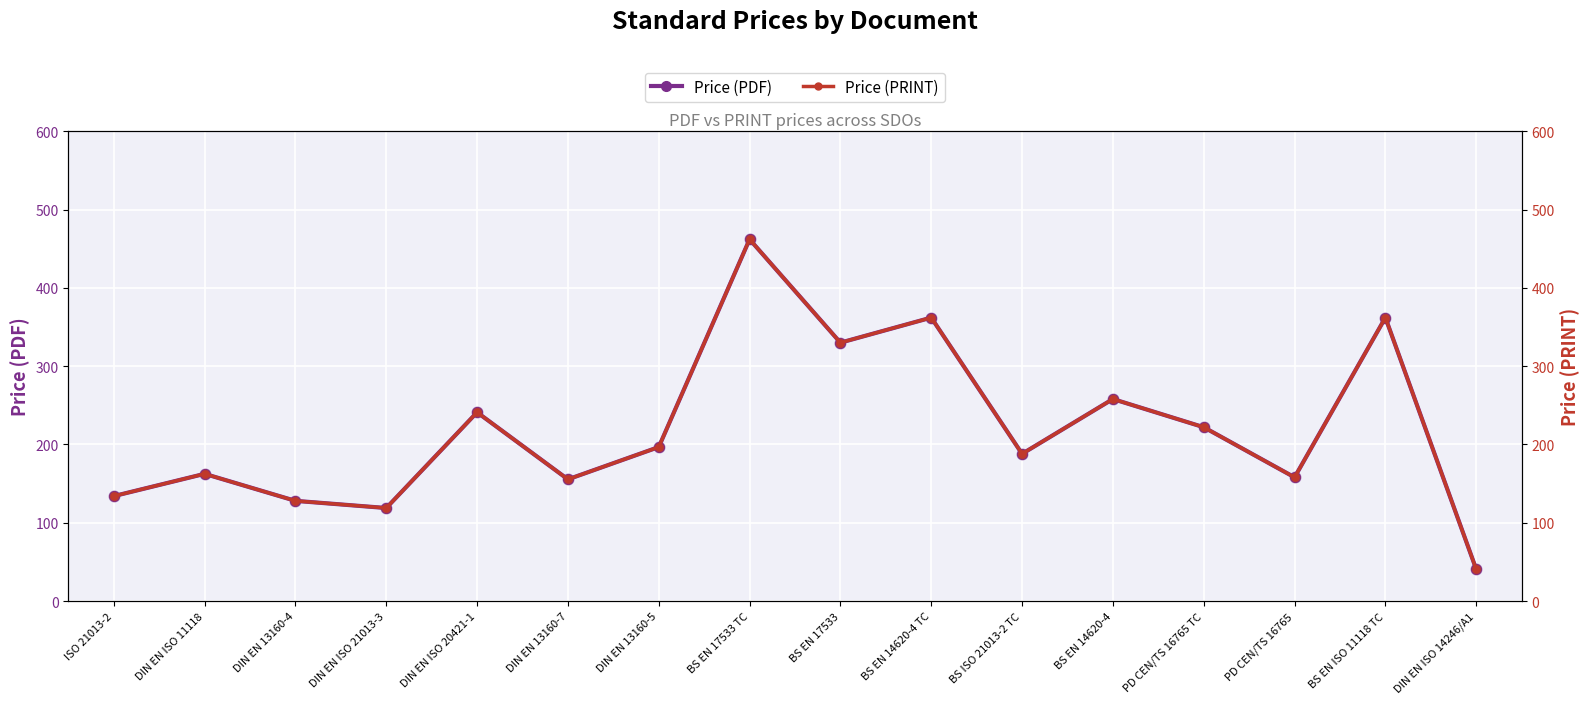

At how many categories does at least one series exceed 78?

15